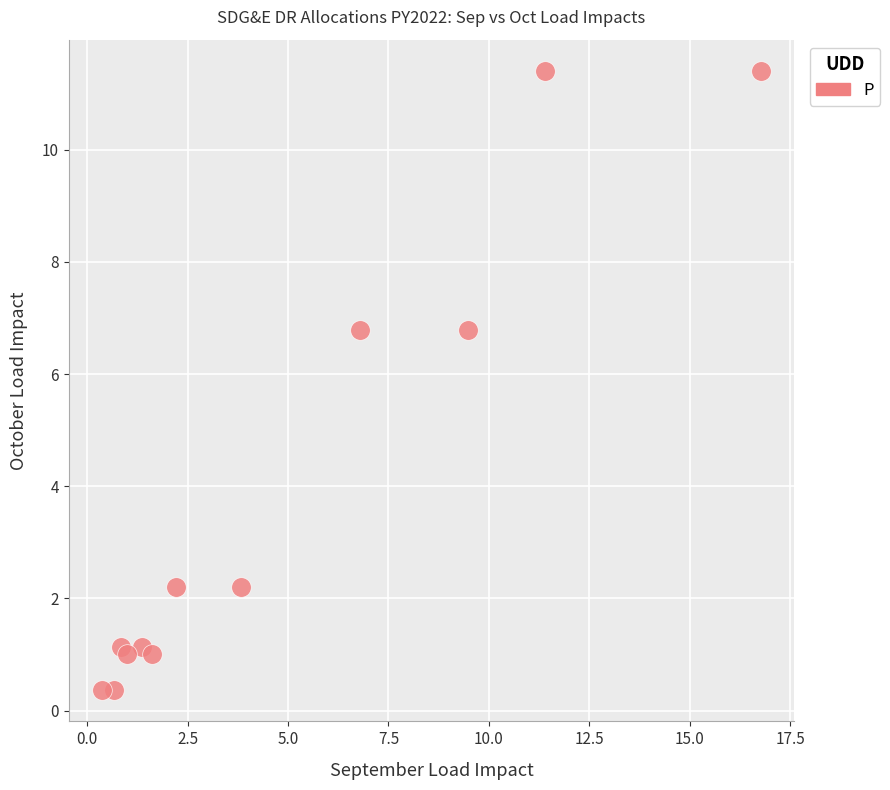

What is the range of Y values (max minus min)?

11.0